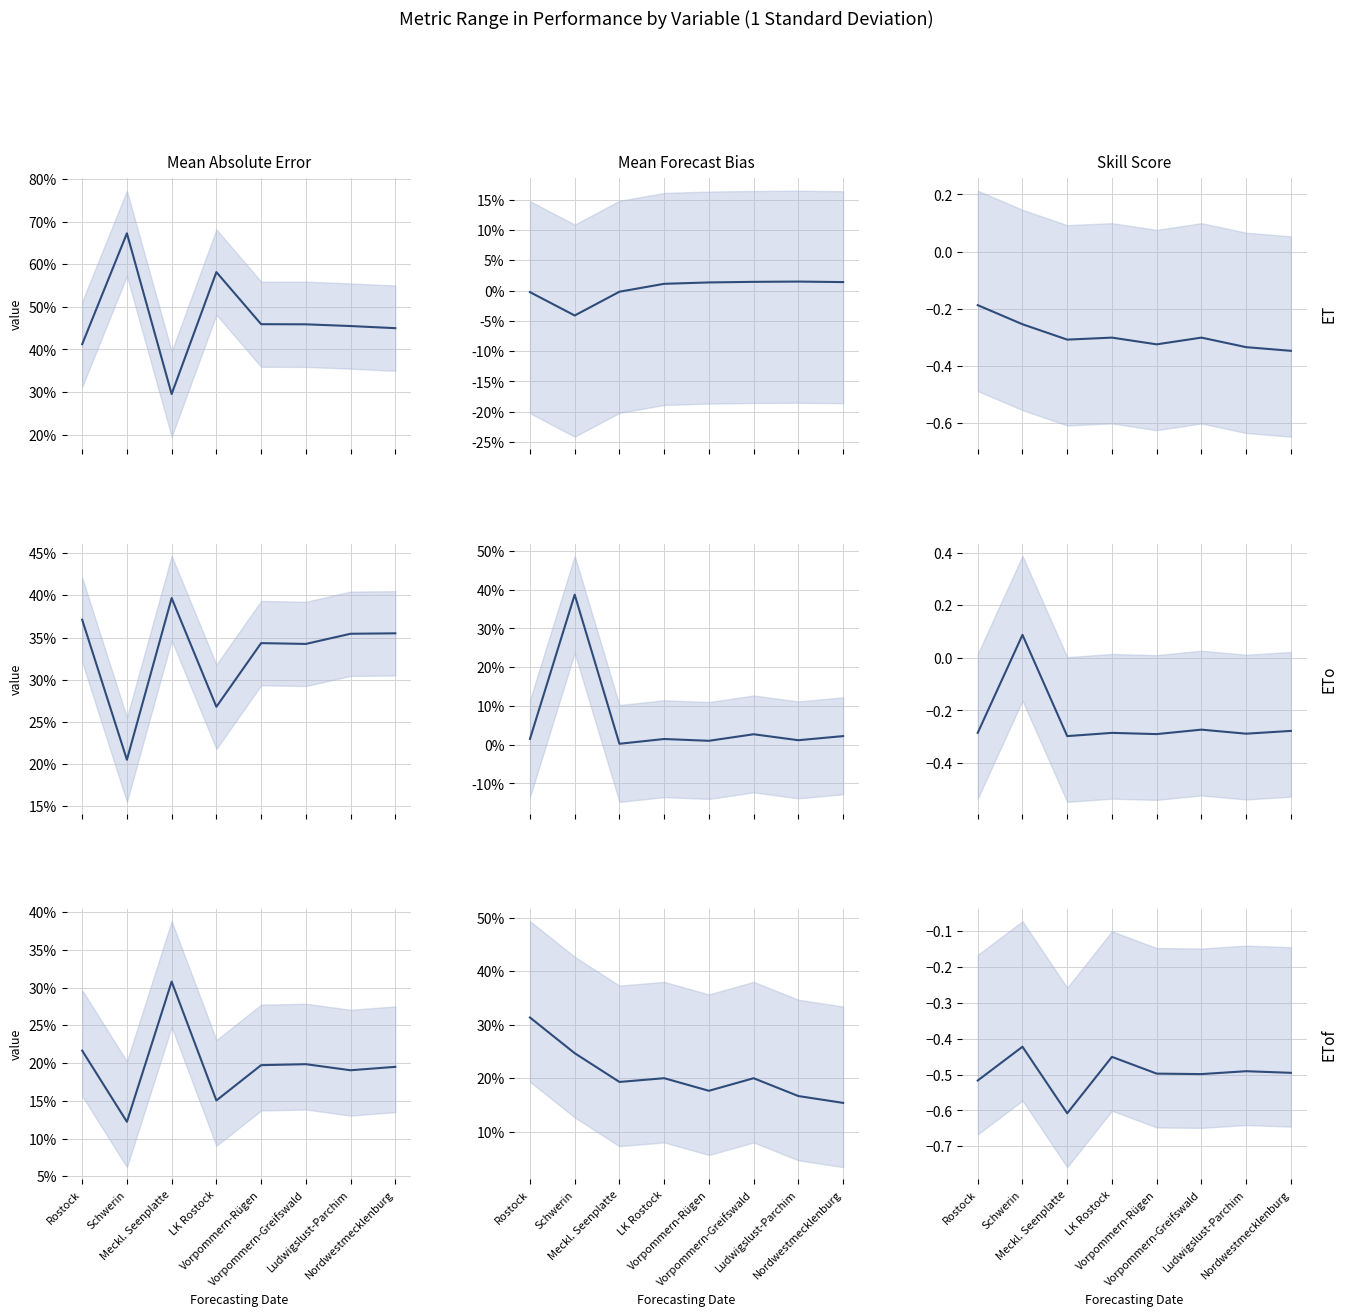

What value does the Skill Score series have at Ludwigslust-Parchim?

-0.5